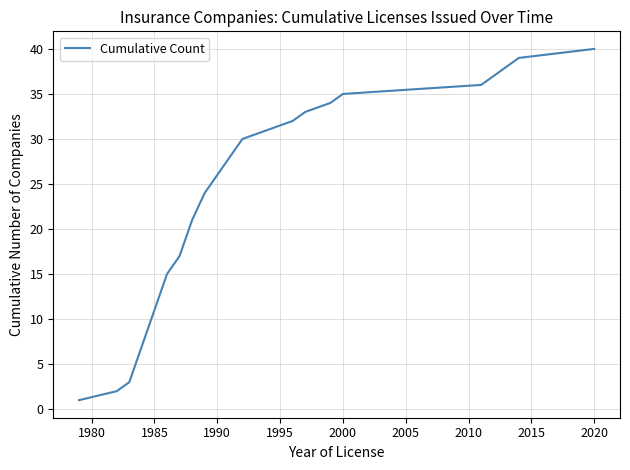

What is the difference between the maximum and minimum values?

39